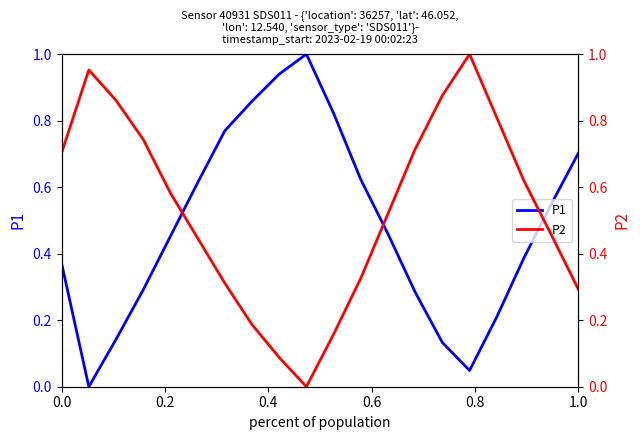

What are all the series names shown in the legend?

P1, P2